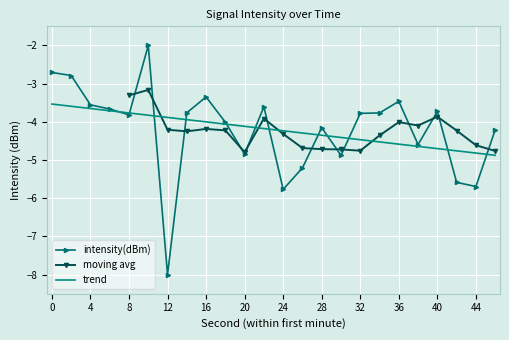

What is the difference between the maximum and minimum values?

6.0